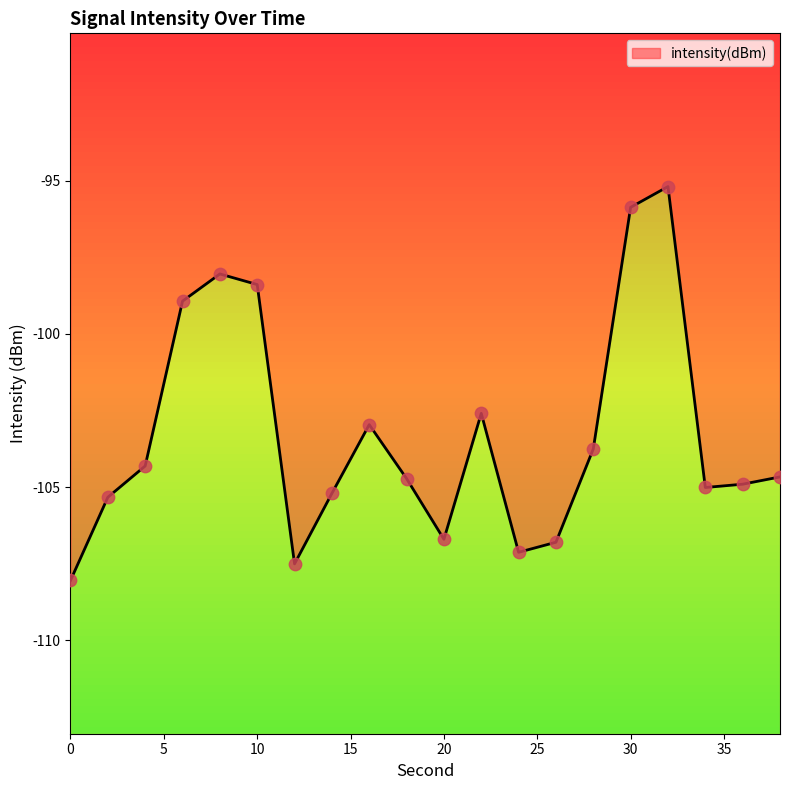

What is the change in value from 10 to 22?

-4.2